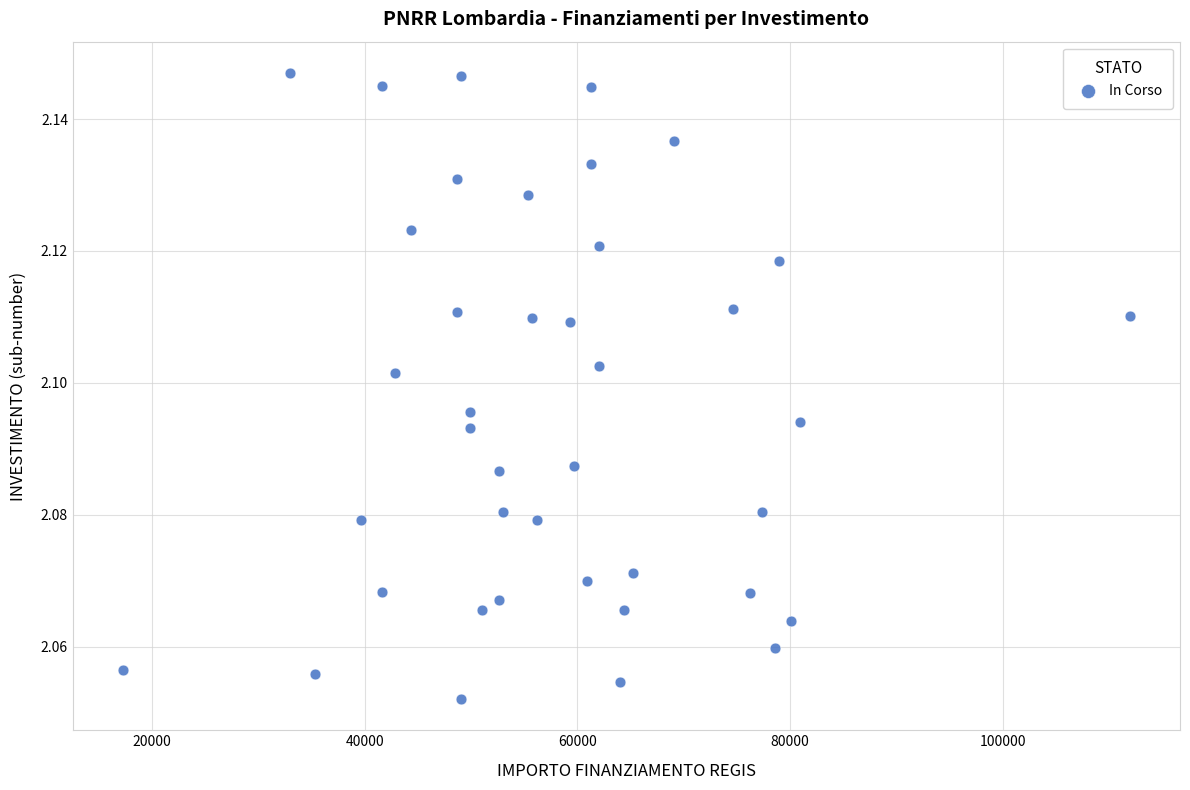

What is the range of X values (max minus min)?

94665.7